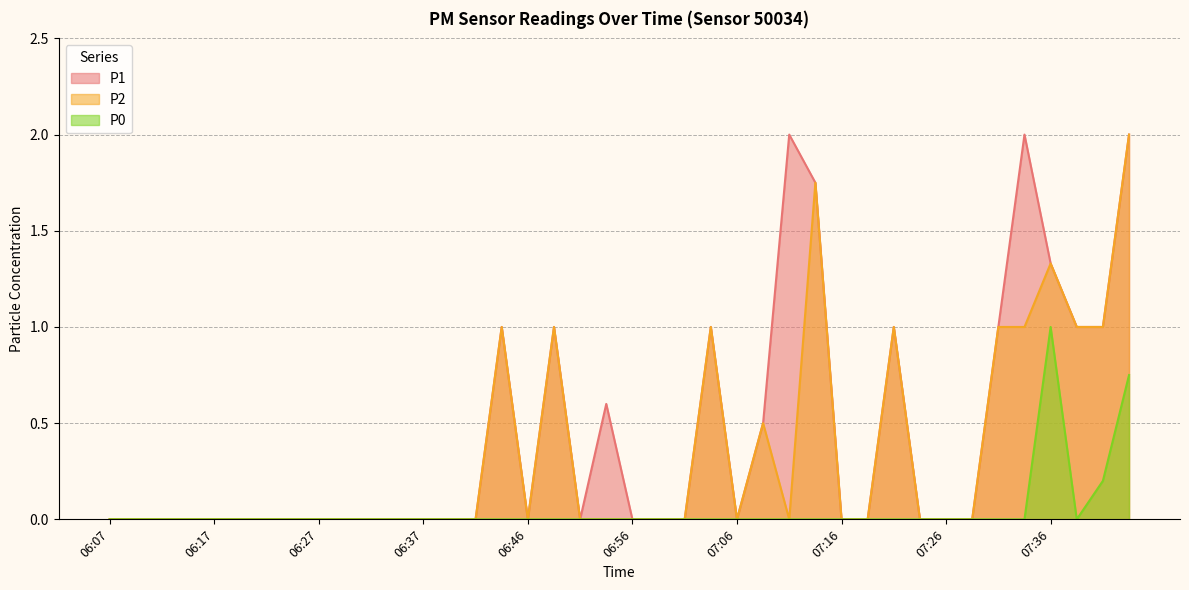

Is it true that P2 equals -0.8 at 06:07?

False